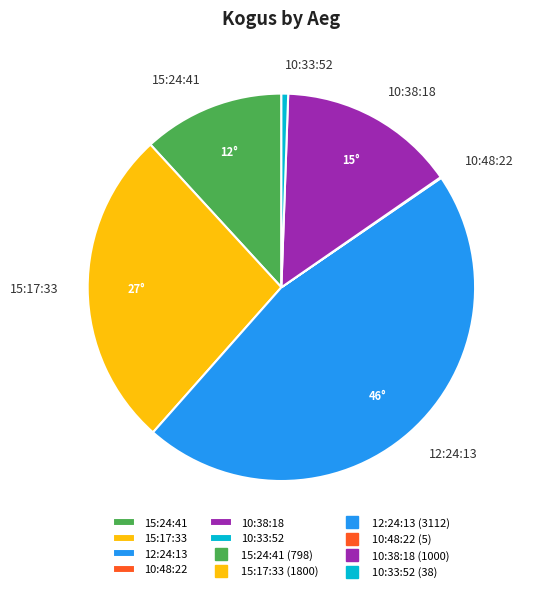

Does any single category account for the majority?

No